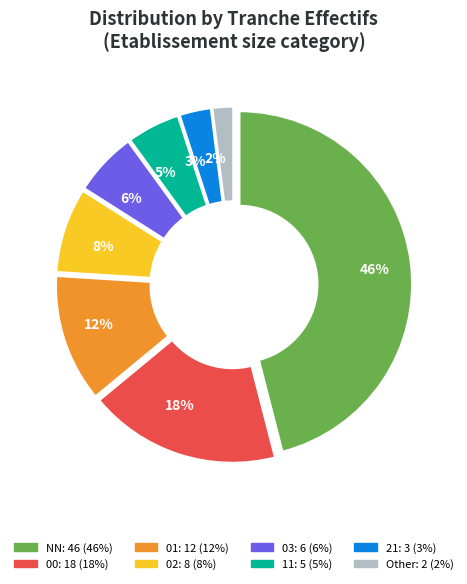

What percentage is the 18% slice, to the nearest percent?

18%